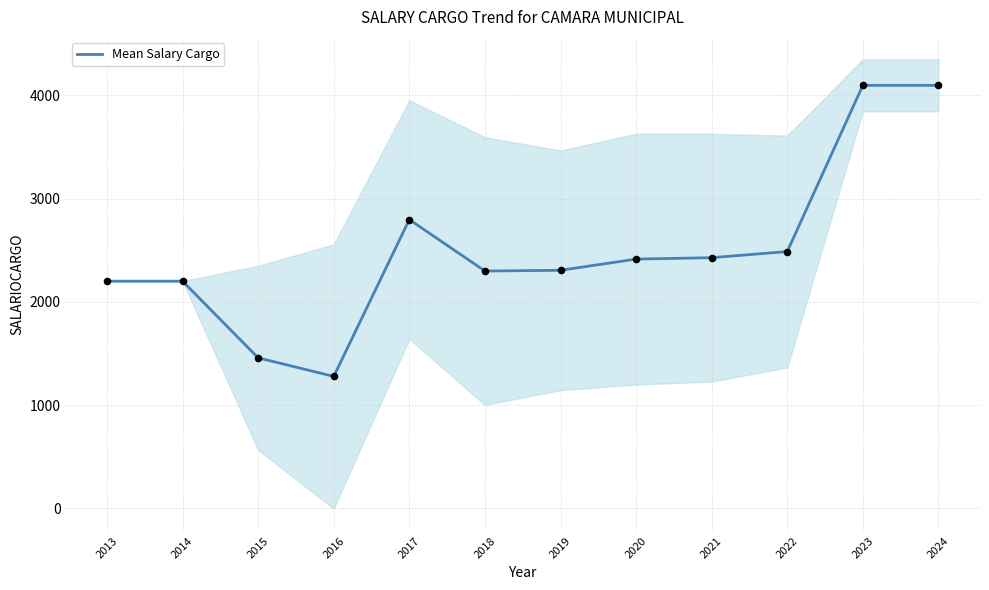

Which has a higher value, 2022 or 2014?

2022